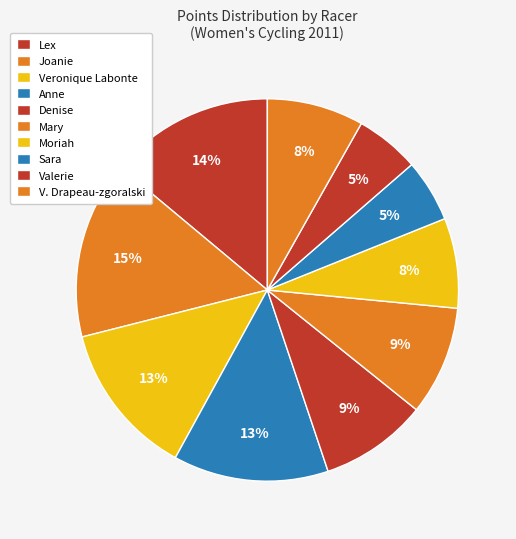

How many slices are in this pie chart?

10